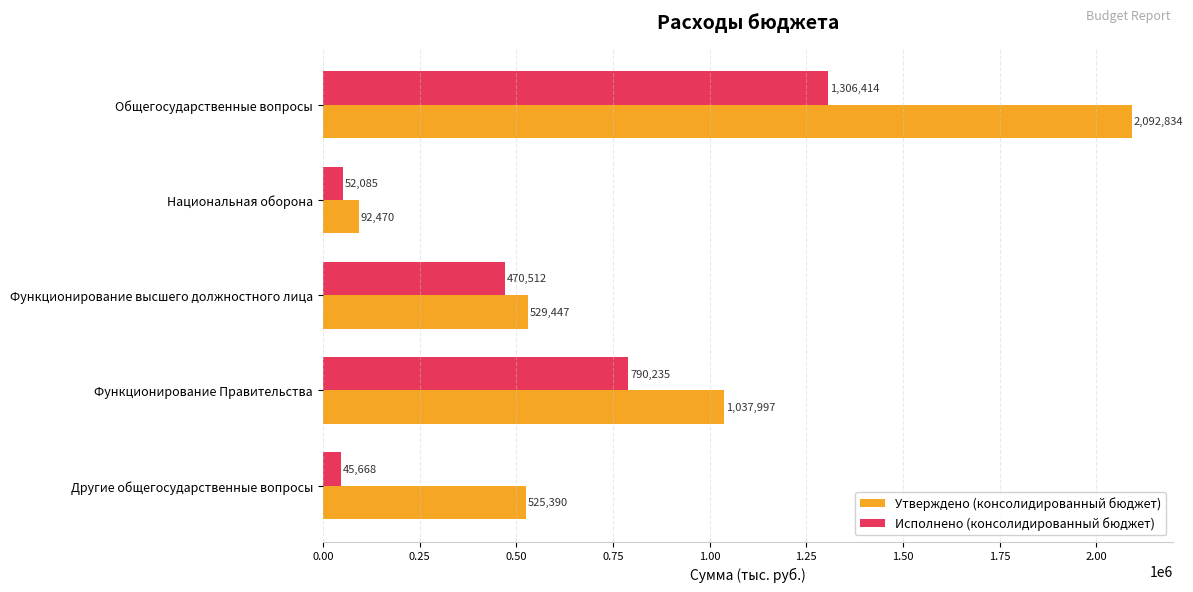

Between Национальная оборона and Функционирование Правительства, which series saw the biggest shift?

Утверждено (консолидированный бюджет)